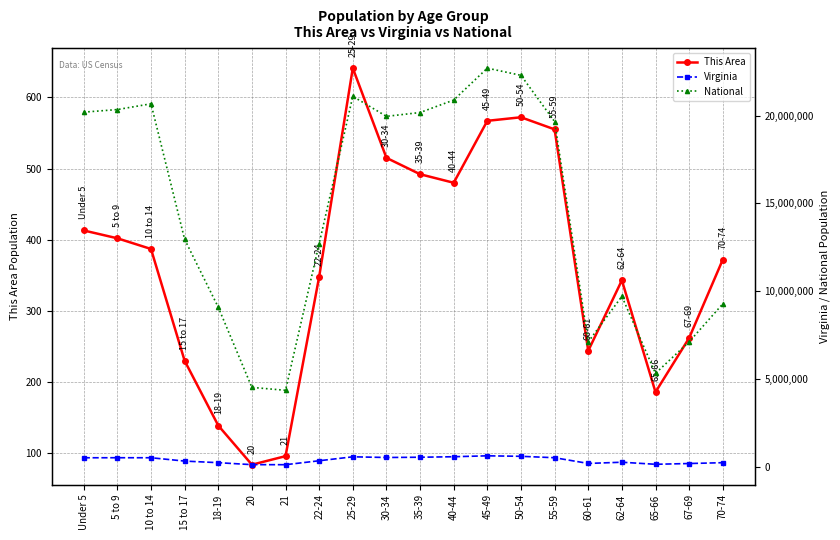

Between Under 5 and 45-49, which series saw the biggest shift?

National